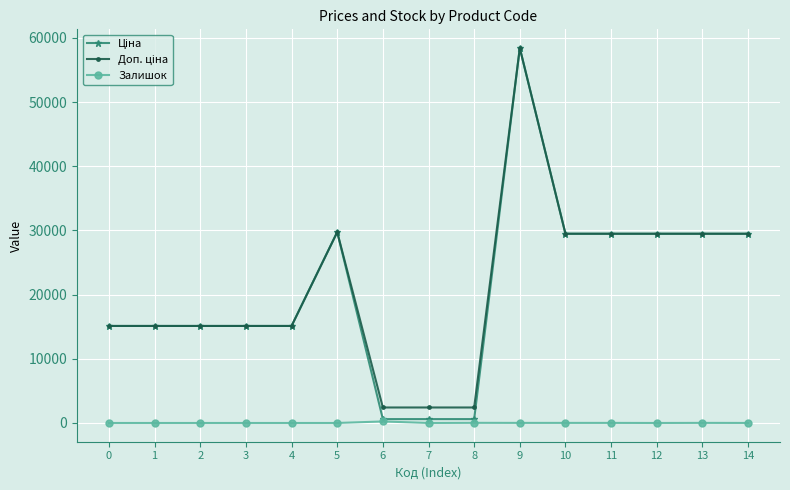

What is the difference between the highest and lowest values at 2?

15120.0